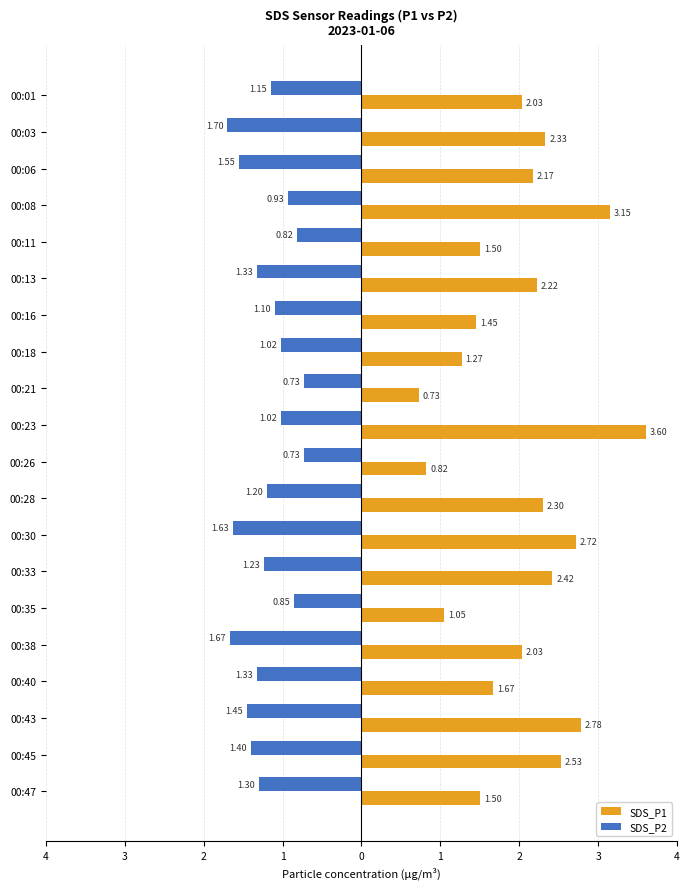

What are all the series names shown in the legend?

SDS_P1, SDS_P2